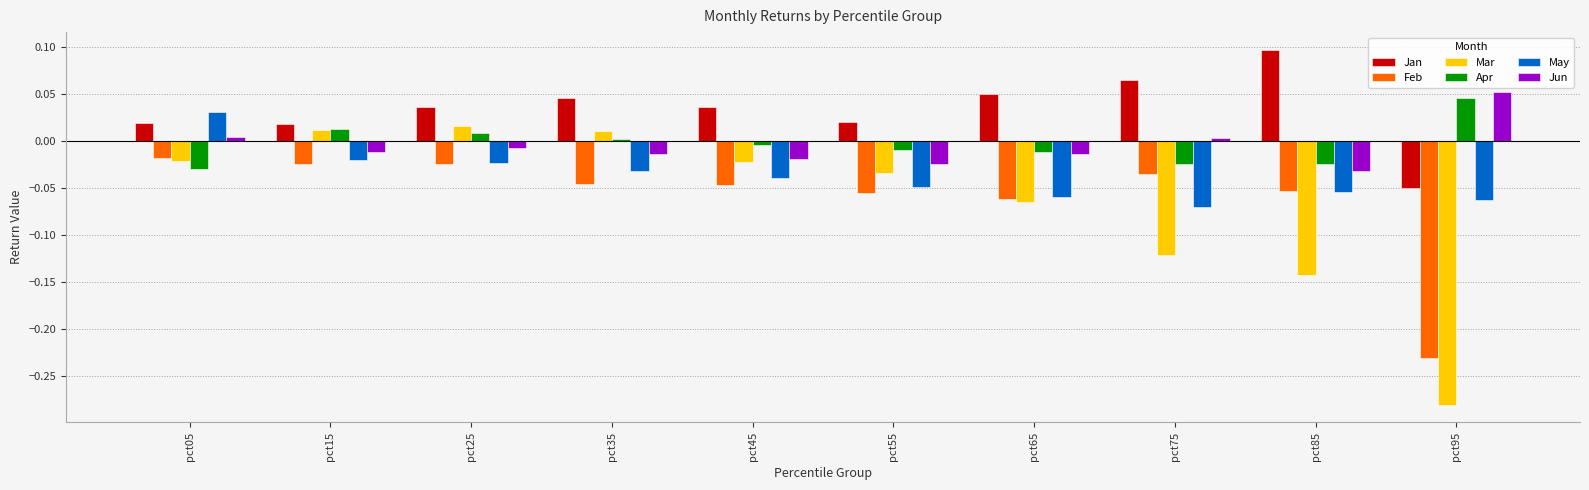

True or false: Jan has a value of 0.0 at pct05.

True